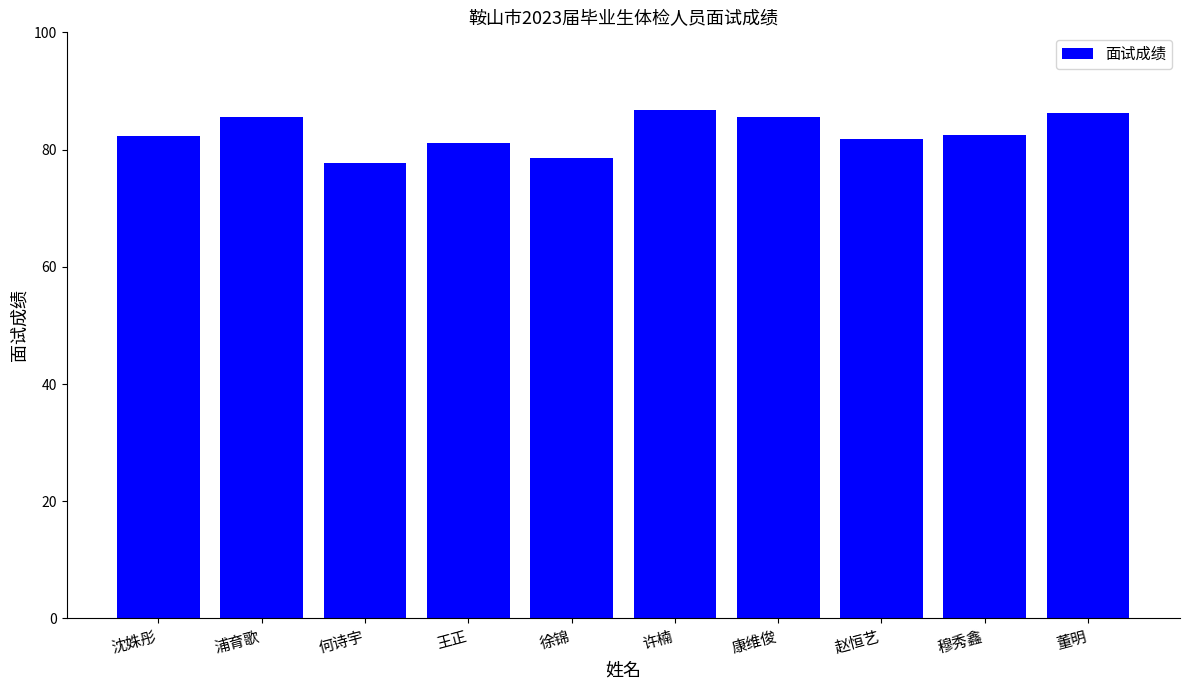

What is the label of the 8th bar from the right?

何诗宇